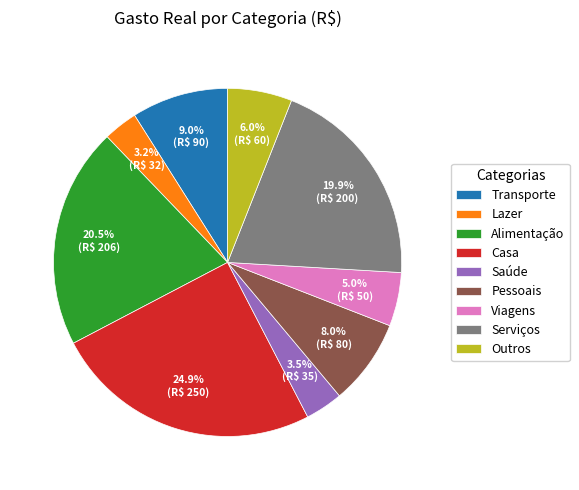

How many segments does this pie chart have?

9